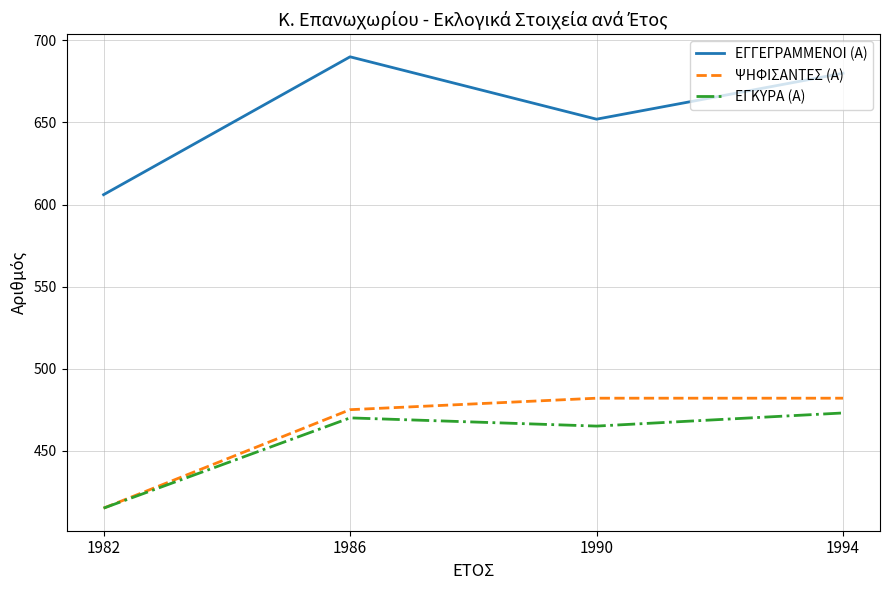

Reading left to right, list all the values displayed in this chart.

ΕΓΓΕΓΡΑΜΜΕΝΟΙ (Α): 1982=606	1986=690	1990=652	1994=680
ΨΗΦΙΣΑΝΤΕΣ (Α): 1982=415	1986=475	1990=482	1994=482
ΕΓΚΥΡΑ (Α): 1982=415	1986=470	1990=465	1994=473